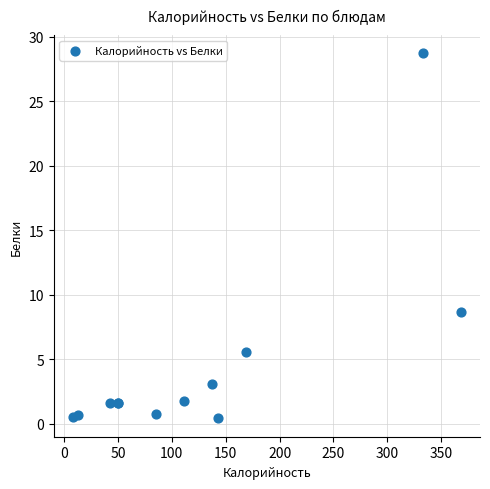

What Y value in the scatter plot is closest to 14?

8.6